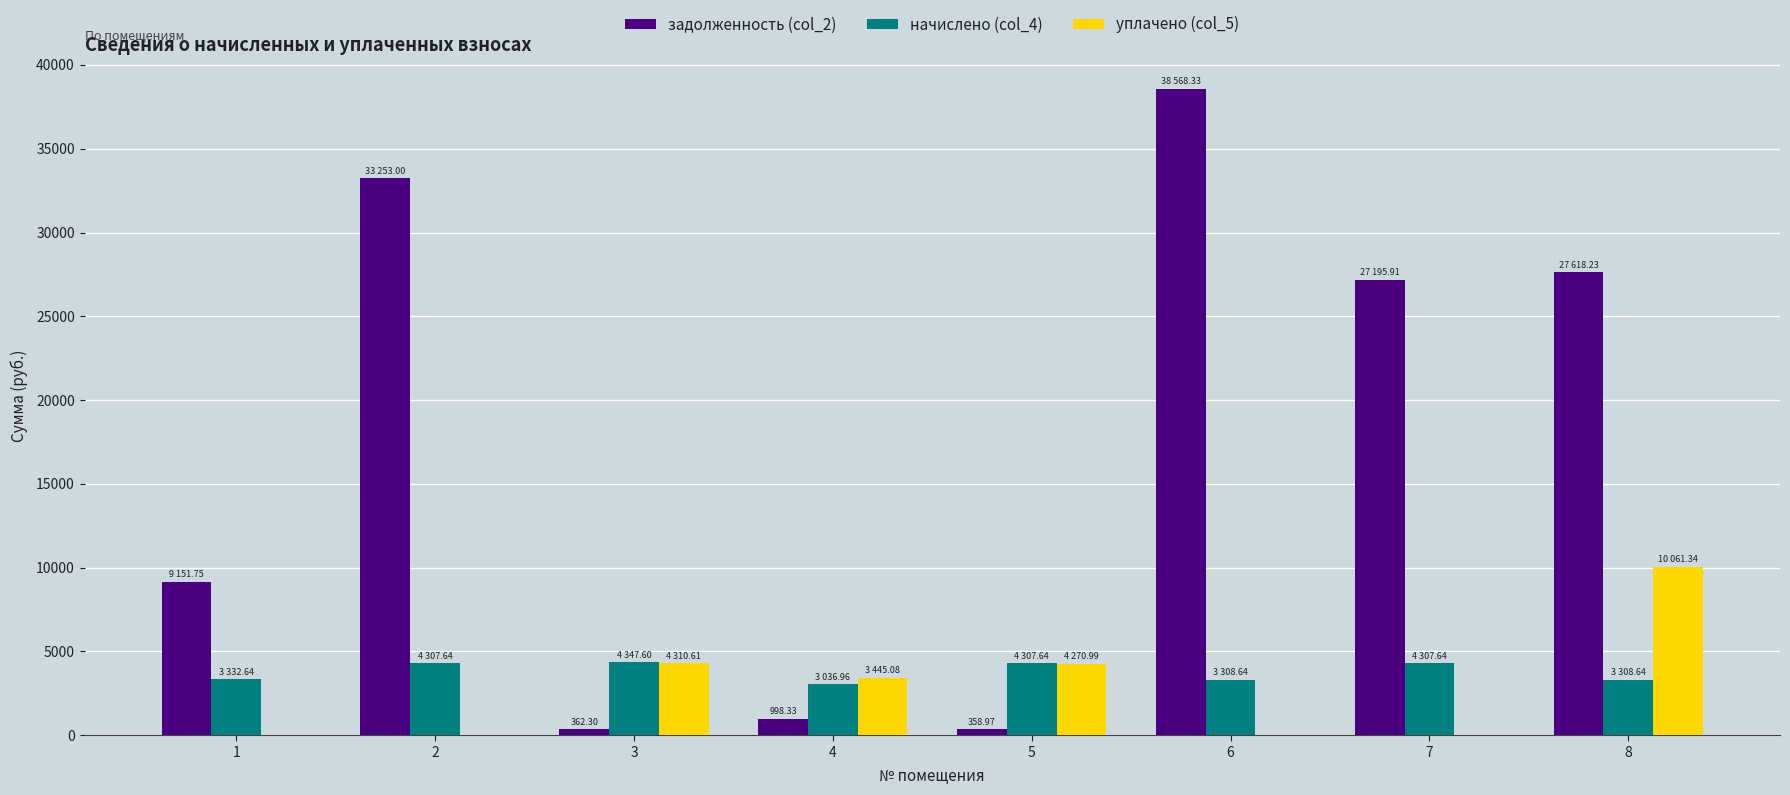

Are the bars grouped side by side (vs. stacked)?

Yes